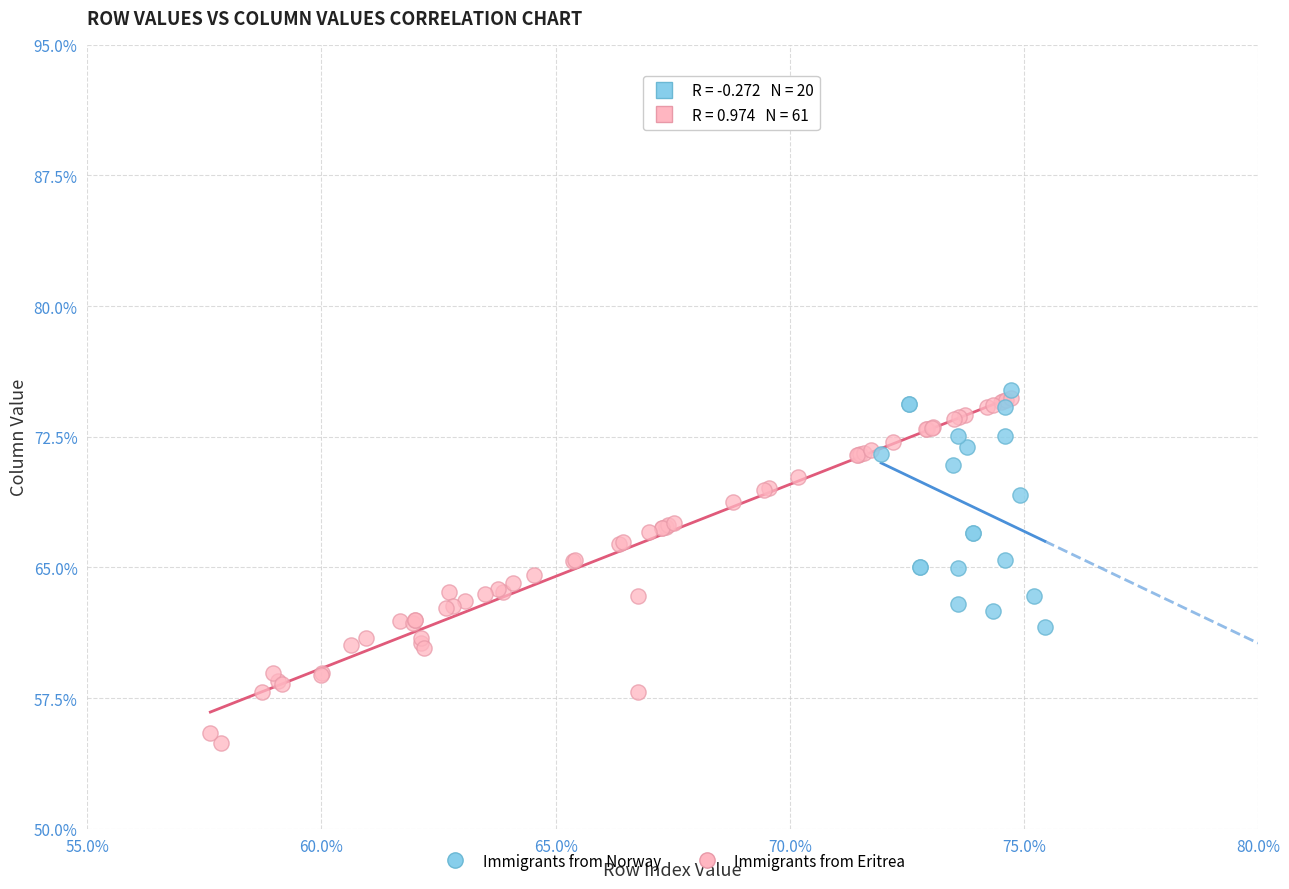

Which series has the largest Y range (max minus min)?

Immigrants from Eritrea